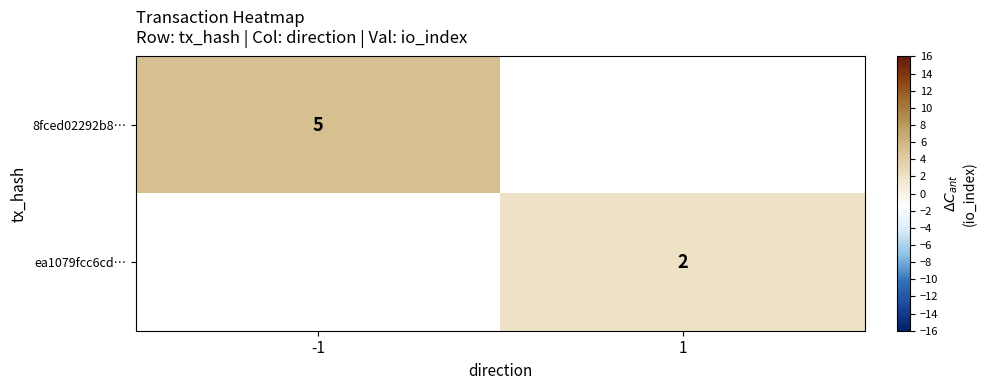

What is the greatest value displayed?

5.0